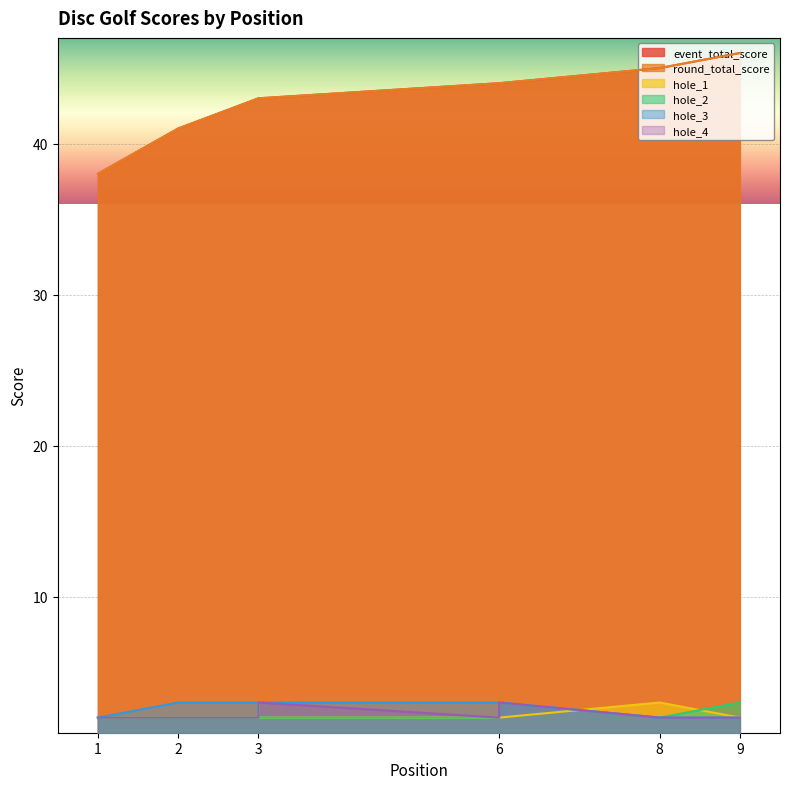

Is the value of event_total_score at 6 greater than the value of hole_3 at 3?

Yes